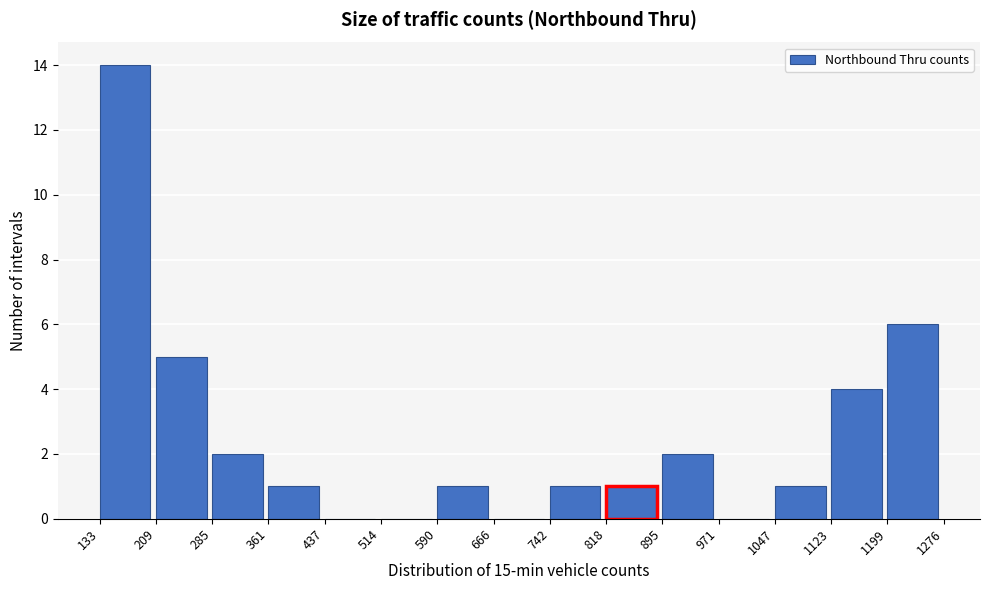

How tall is the bar that spans 1123 to 1199 on the x-axis? The values are not printed on the chart, so give them approximately, as read against the axis.

4